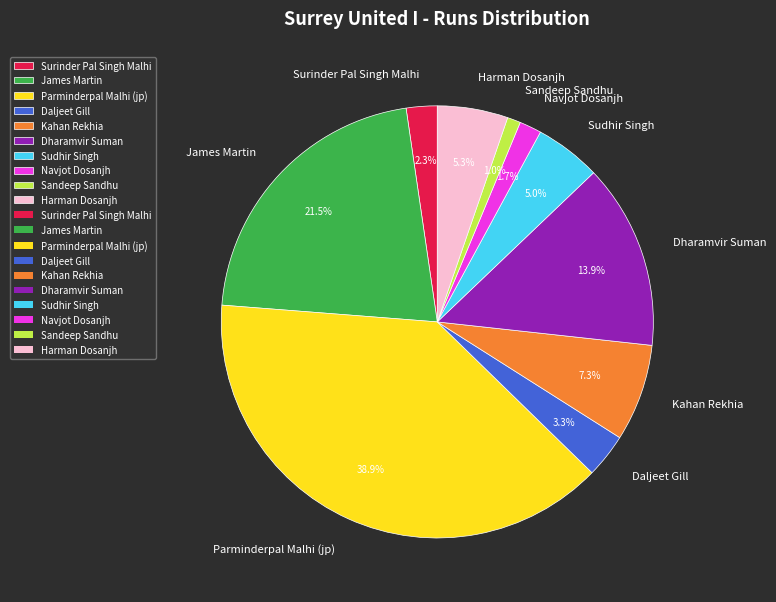

What is the smallest slice in the pie chart?

Sandeep Sandhu